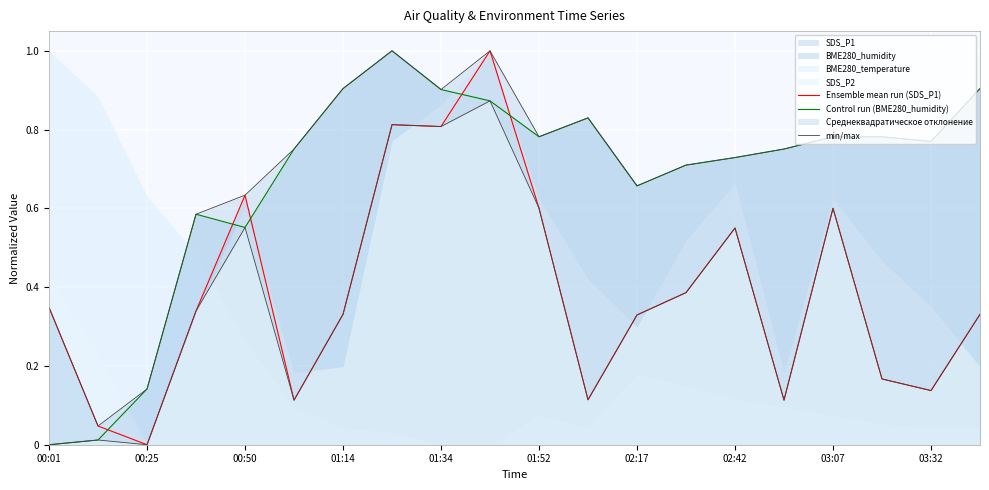

Which series ends up on top after the final intersection of SDS_P1 and BME280_humidity?

BME280_humidity